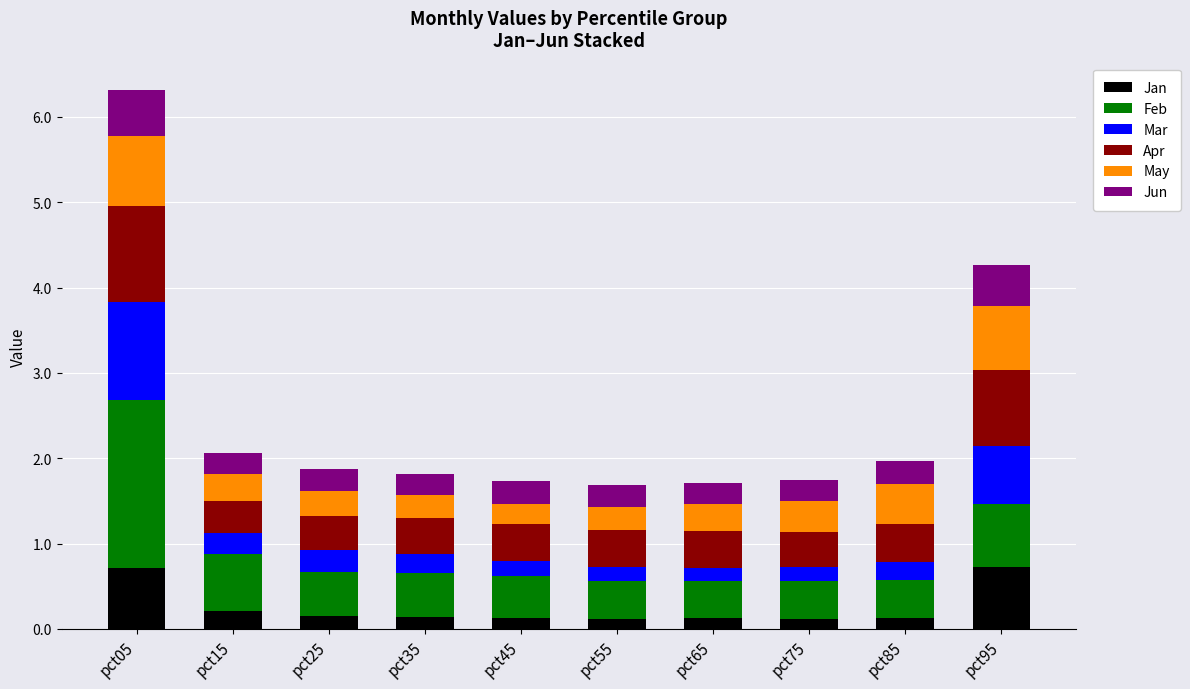

At which category is the sum across all series the highest?

pct05